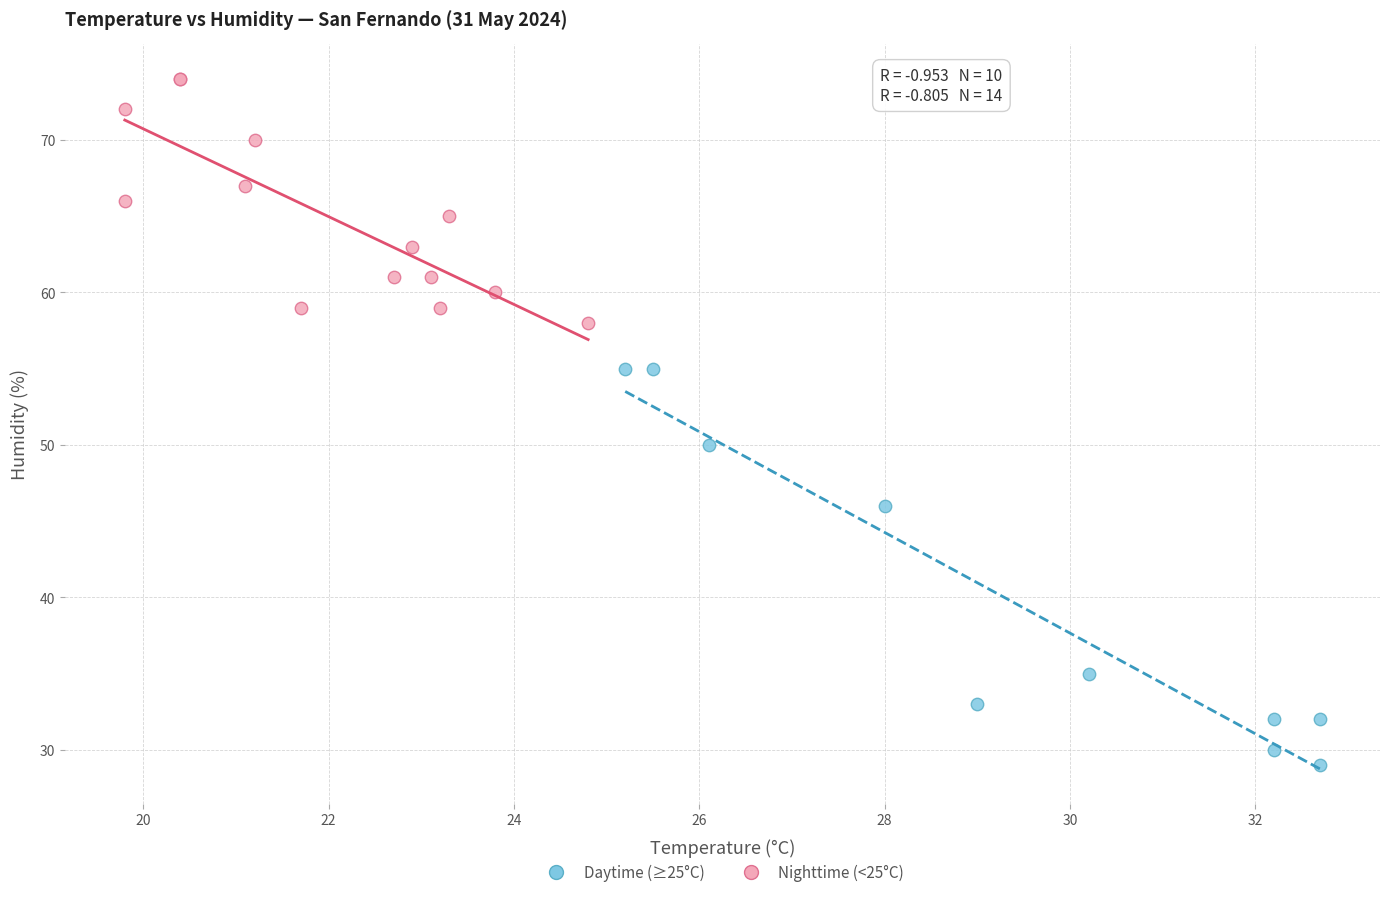

What are all the series names shown in the legend?

Daytime (≥25°C), Nighttime (<25°C)